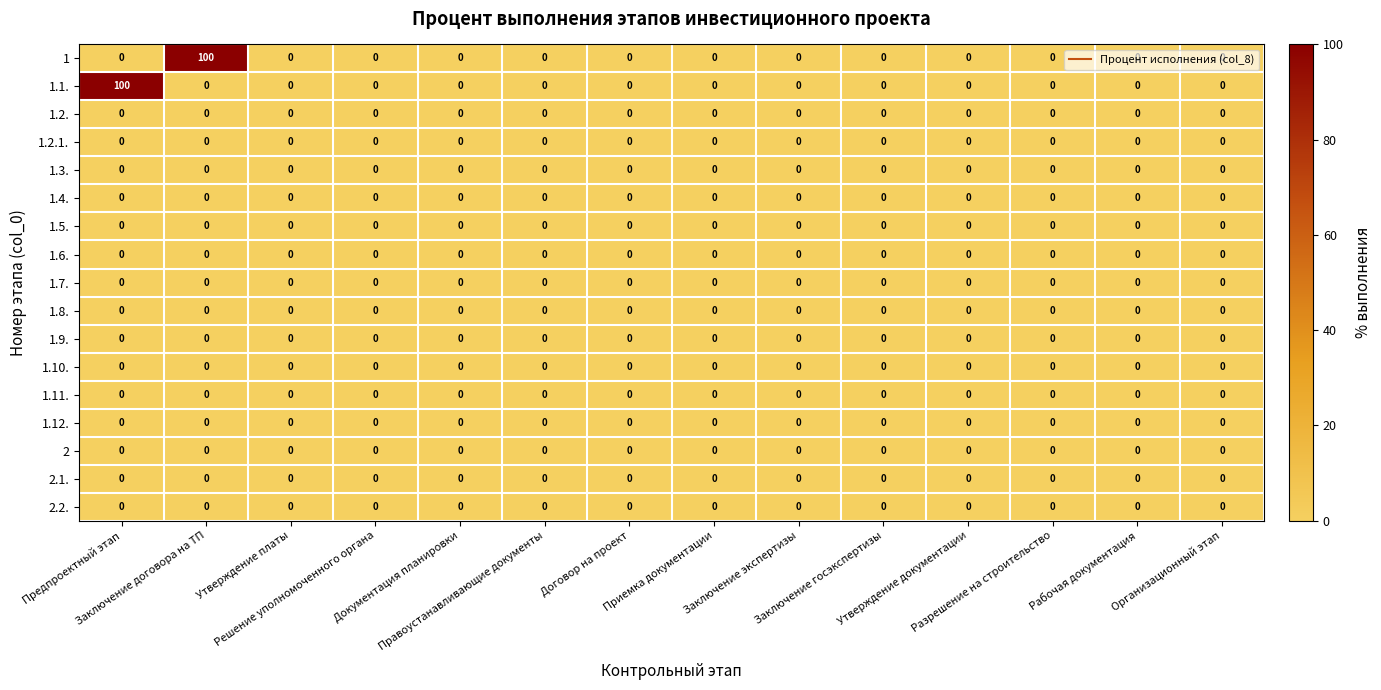

What is the average value of the 1.1. series?

7